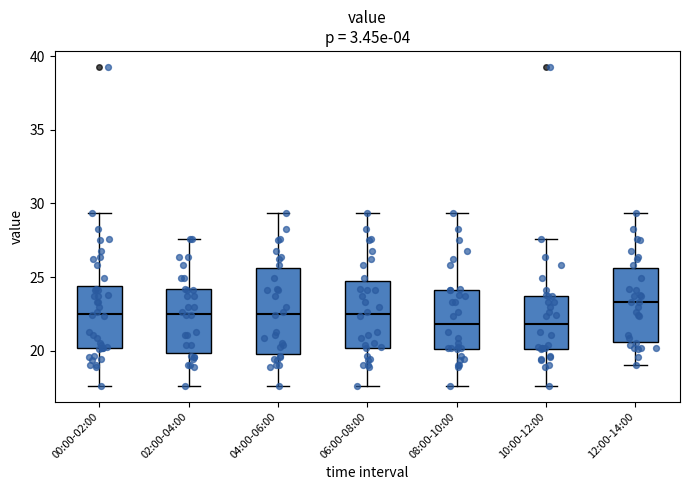

Where does the upper whisker of the box for 10:00-12:00 end on the y-axis? The values are not printed on the chart, so give them approximately, as read against the axis.

27.5